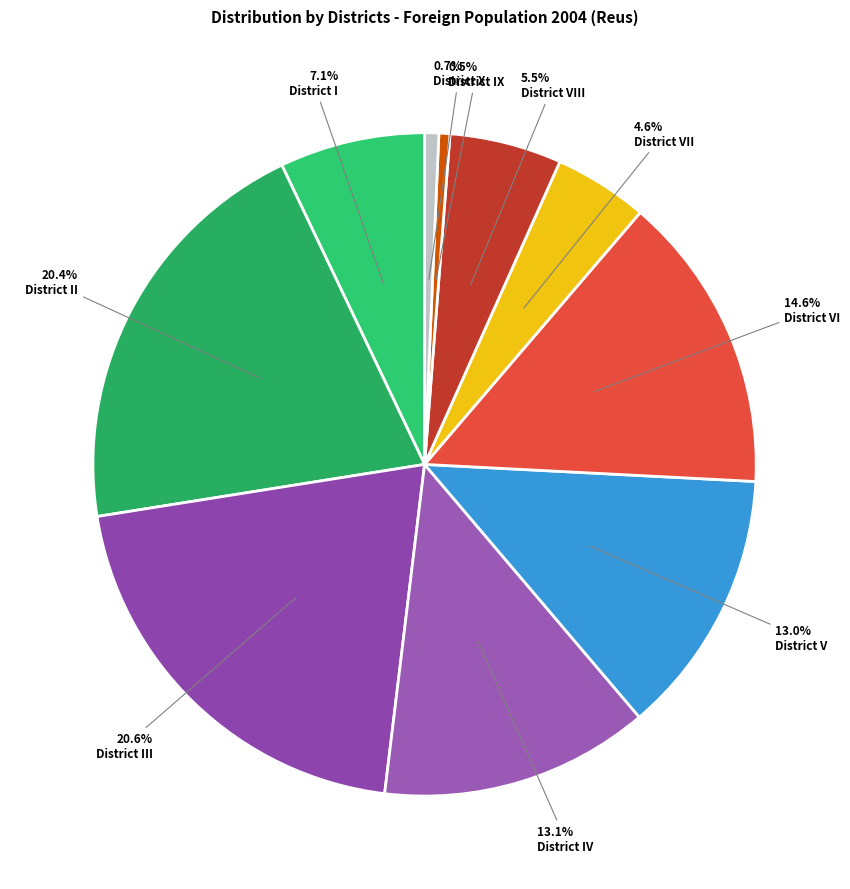

To the nearest percent, what is the difference between the largest and smallest slice percentages?

20%